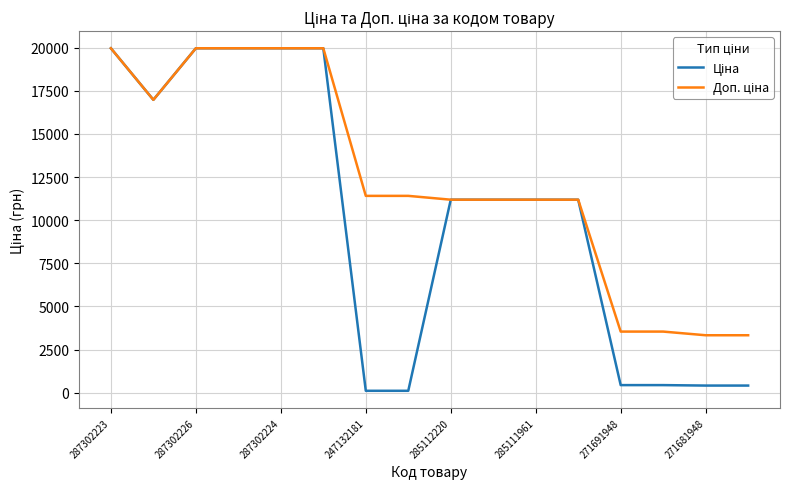

What is the maximum value shown in the chart?

19964.2